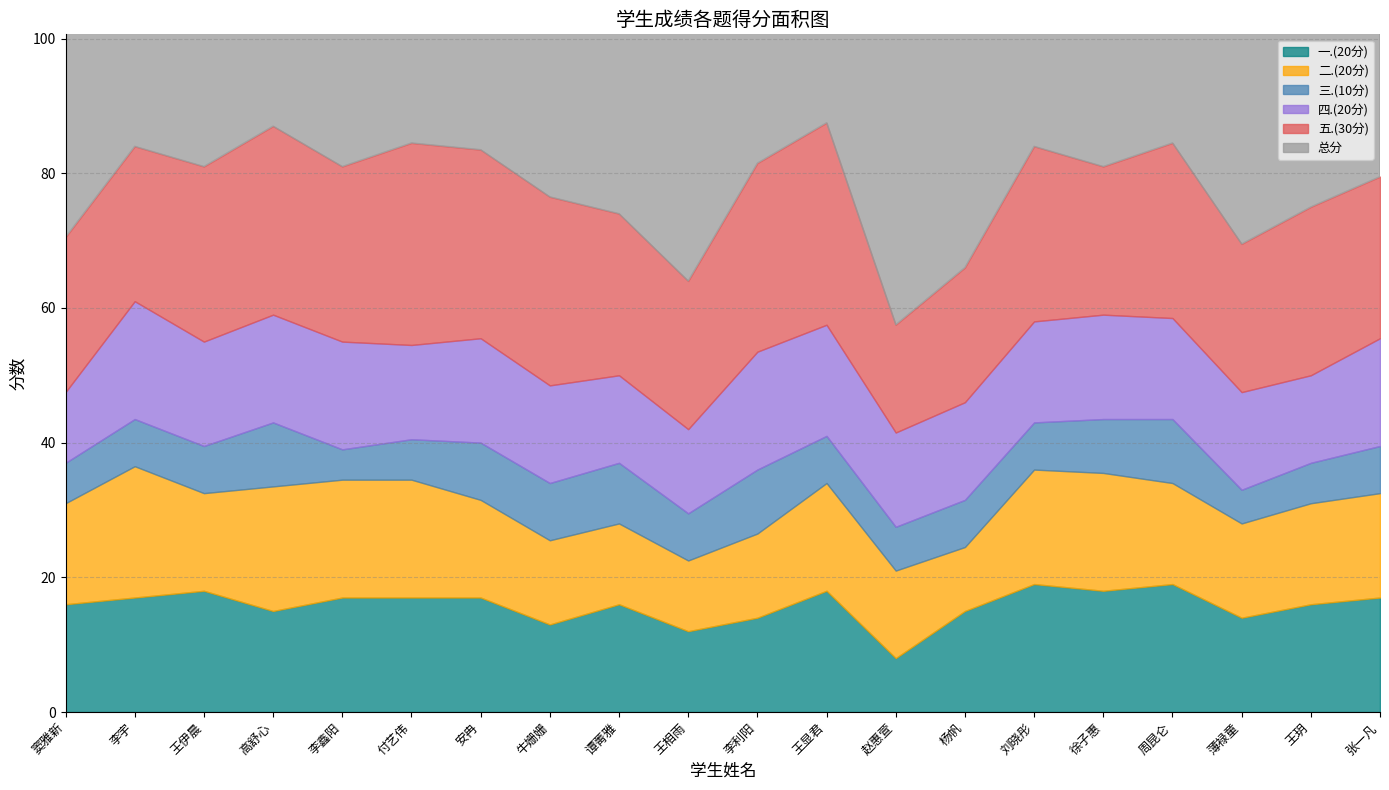

Reading left to right, list all the values displayed in this chart.

一.(20分): 窦雅新=16.0	李宇=17.0	王伊晨=18.0	高舒心=15.0	李鑫阳=17.0	付艺伟=17.0	安冉=17.0	牛姗姗=13.0	谭菁雅=16.0	王相雨=12.0	李利阳=14.0	王显君=18.0	赵惠萱=8.0	杨帆=15.0	刘晓彤=19.0	徐子惠=18.0	周昆仑=19.0	薄禄童=14.0	王玥=16.0	张一凡=17.0
二.(20分): 窦雅新=15.0	李宇=19.5	王伊晨=14.5	高舒心=18.5	李鑫阳=17.5	付艺伟=17.5	安冉=14.5	牛姗姗=12.5	谭菁雅=12.0	王相雨=10.5	李利阳=12.5	王显君=16.0	赵惠萱=13.0	杨帆=9.5	刘晓彤=17.0	徐子惠=17.5	周昆仑=15.0	薄禄童=14.0	王玥=15.0	张一凡=15.5
三.(10分): 窦雅新=6.0	李宇=7.0	王伊晨=7.0	高舒心=9.5	李鑫阳=4.5	付艺伟=6.0	安冉=8.5	牛姗姗=8.5	谭菁雅=9.0	王相雨=7.0	李利阳=9.5	王显君=7.0	赵惠萱=6.5	杨帆=7.0	刘晓彤=7.0	徐子惠=8.0	周昆仑=9.5	薄禄童=5.0	王玥=6.0	张一凡=7.0
四.(20分): 窦雅新=10.5	李宇=17.5	王伊晨=15.5	高舒心=16.0	李鑫阳=16.0	付艺伟=14.0	安冉=15.5	牛姗姗=14.5	谭菁雅=13.0	王相雨=12.5	李利阳=17.5	王显君=16.5	赵惠萱=14.0	杨帆=14.5	刘晓彤=15.0	徐子惠=15.5	周昆仑=15.0	薄禄童=14.5	王玥=13.0	张一凡=16.0
五.(30分): 窦雅新=23.0	李宇=23.0	王伊晨=26.0	高舒心=28.0	李鑫阳=26.0	付艺伟=30.0	安冉=28.0	牛姗姗=28.0	谭菁雅=24.0	王相雨=22.0	李利阳=28.0	王显君=30.0	赵惠萱=16.0	杨帆=20.0	刘晓彤=26.0	徐子惠=22.0	周昆仑=26.0	薄禄童=22.0	王玥=25.0	张一凡=24.0
总分: 窦雅新=70.5	李宇=84.0	王伊晨=81.0	高舒心=87.0	李鑫阳=81.0	付艺伟=84.5	安冉=83.5	牛姗姗=76.5	谭菁雅=74.0	王相雨=64.0	李利阳=81.5	王显君=87.5	赵惠萱=57.5	杨帆=66.0	刘晓彤=84.0	徐子惠=81.0	周昆仑=84.5	薄禄童=69.5	王玥=75.0	张一凡=79.5